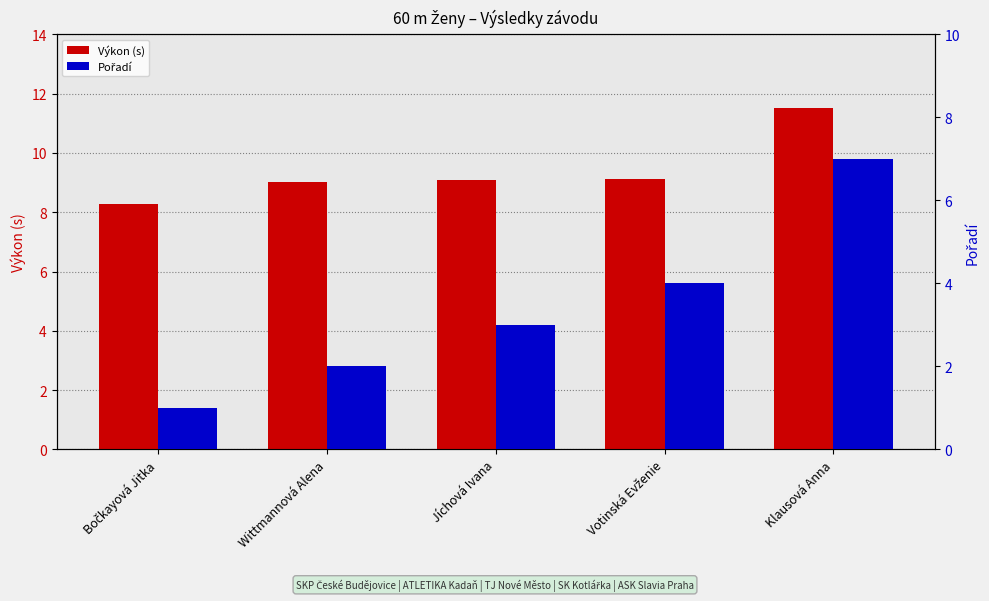

How many data points in Pořadí are above 3?

2